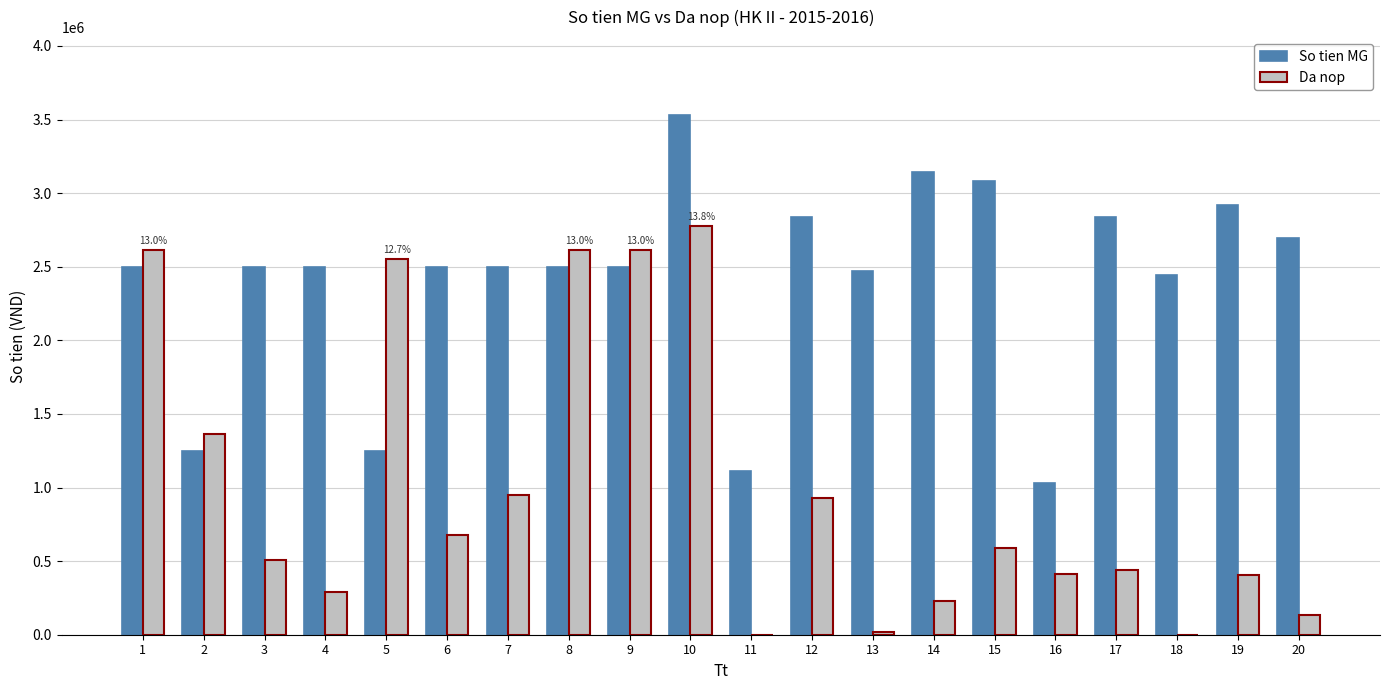

The So tien MG series shows 3141400 at 14. True or false?

True